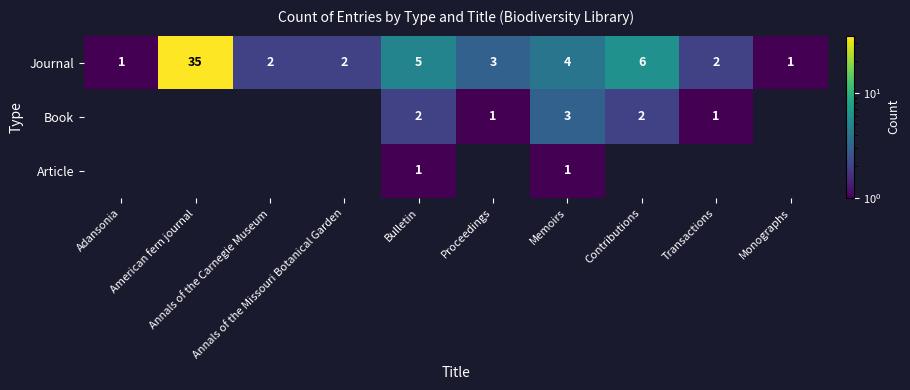

At which label is Journal closest to 18?

Contributions